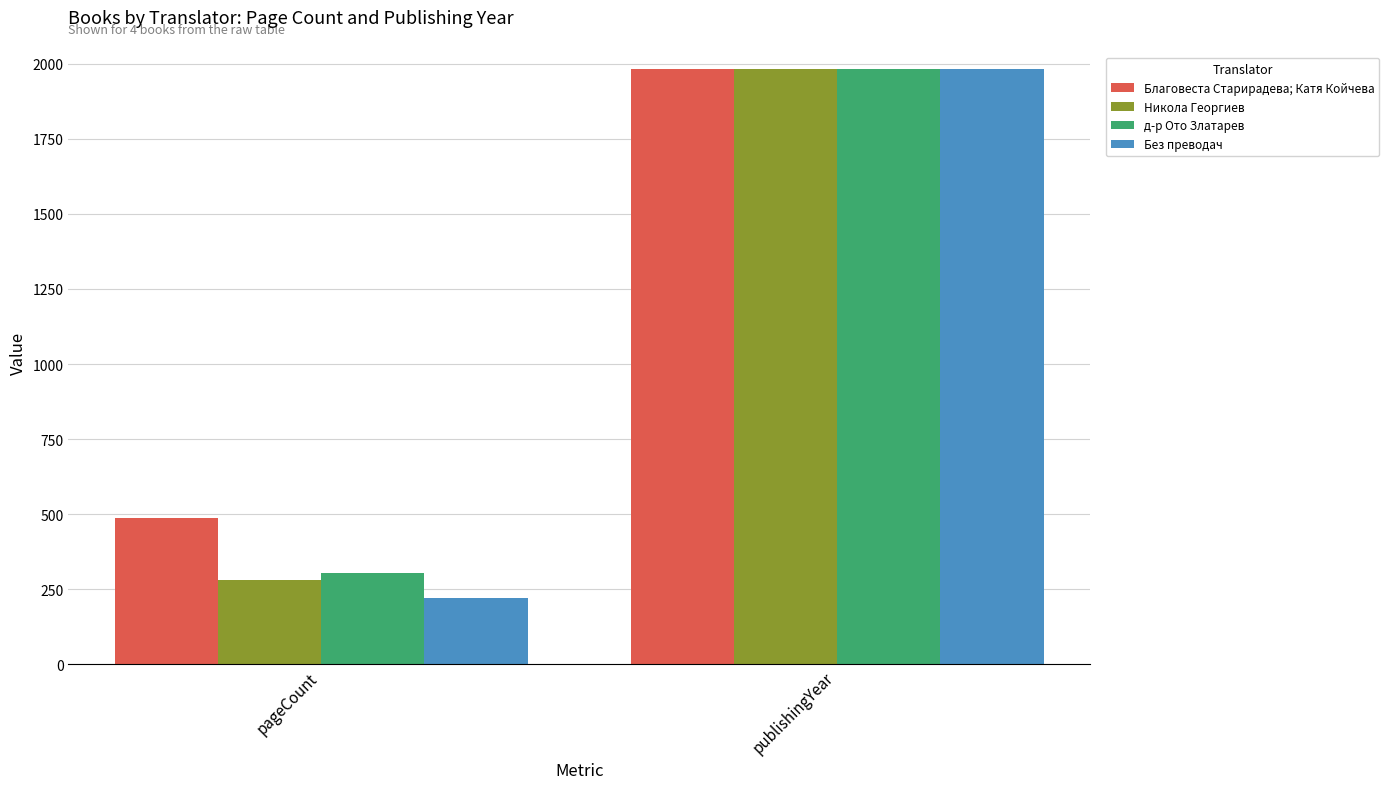

Reading left to right, transcribe all the data shown in this chart.

Благовеста Старирадева; Катя Койчева: pageCount=488	publishingYear=1981
Никола Георгиев: pageCount=280	publishingYear=1981
д-р Ото Златарев: pageCount=304	publishingYear=1981
Без преводач: pageCount=220	publishingYear=1981